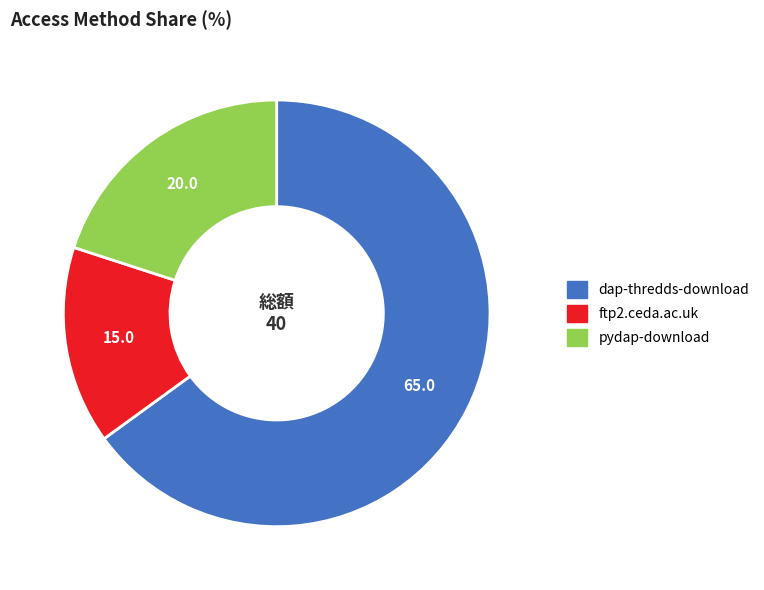

Is it true that dap-thredds-download is 65% of the pie?

True